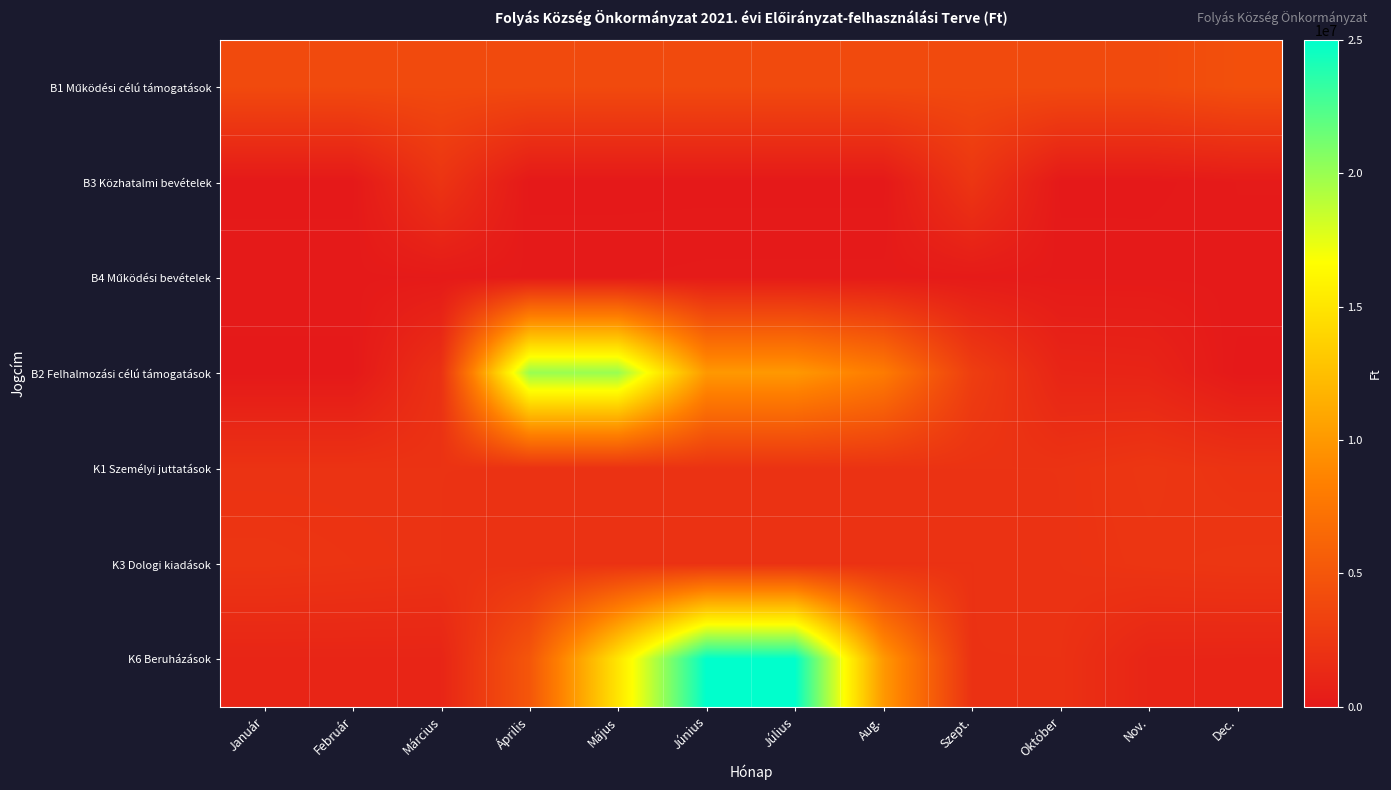

Between Aug. and Május, which is larger?

Aug.